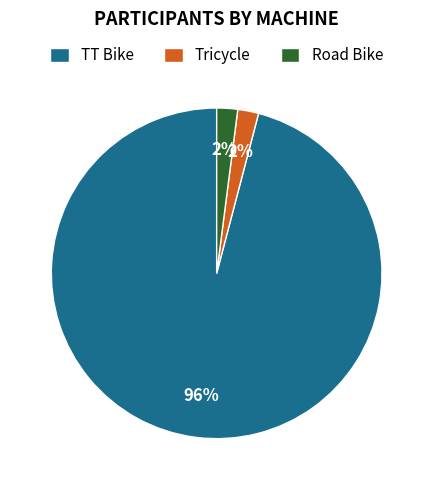

How many segments does this pie chart have?

3